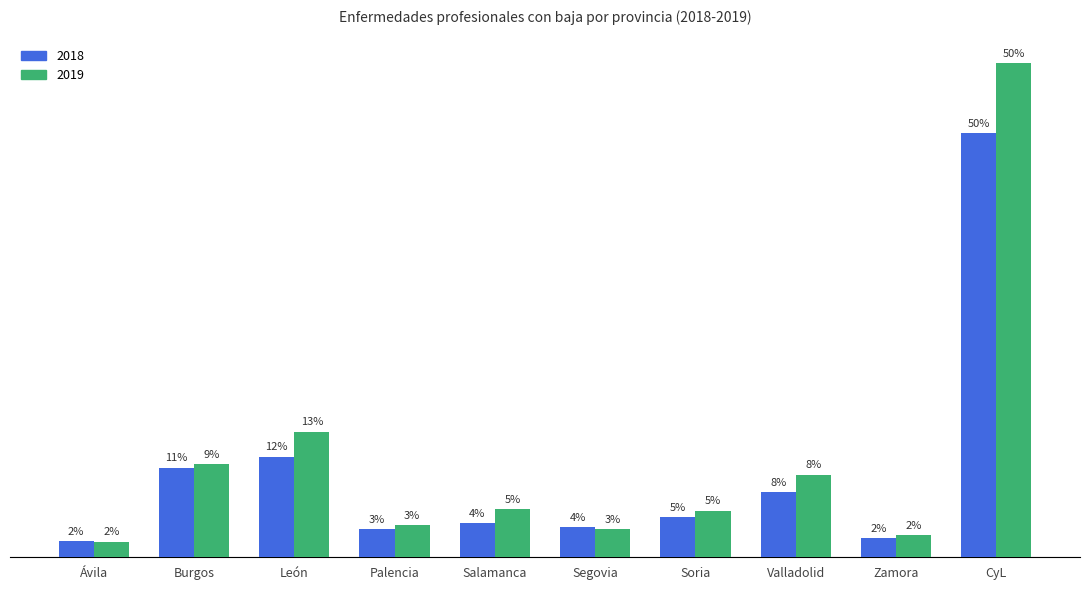

Does the chart contain any negative values?

No